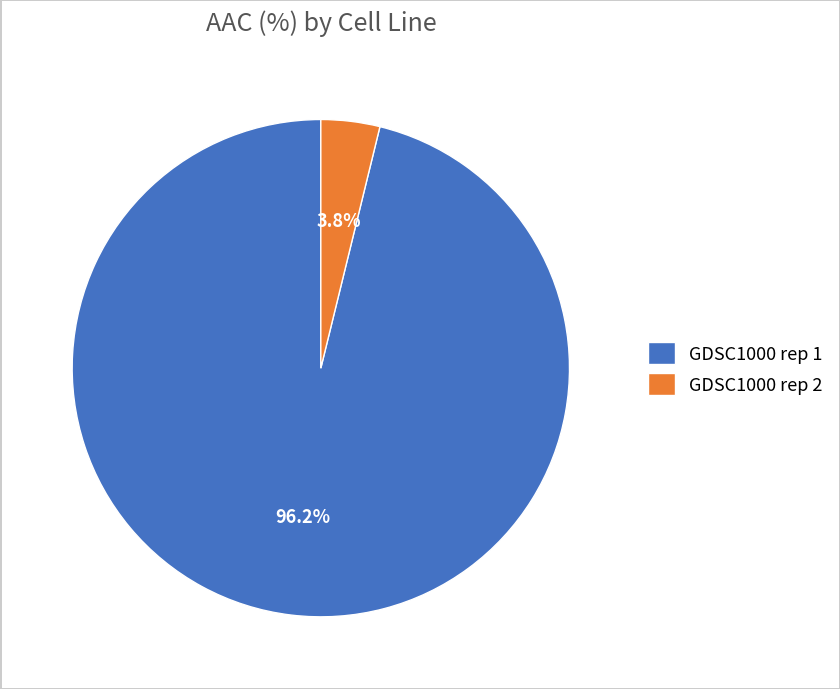

Combined, what portion of the pie is GDSC1000 rep 2 and GDSC1000 rep 1?

100.0%